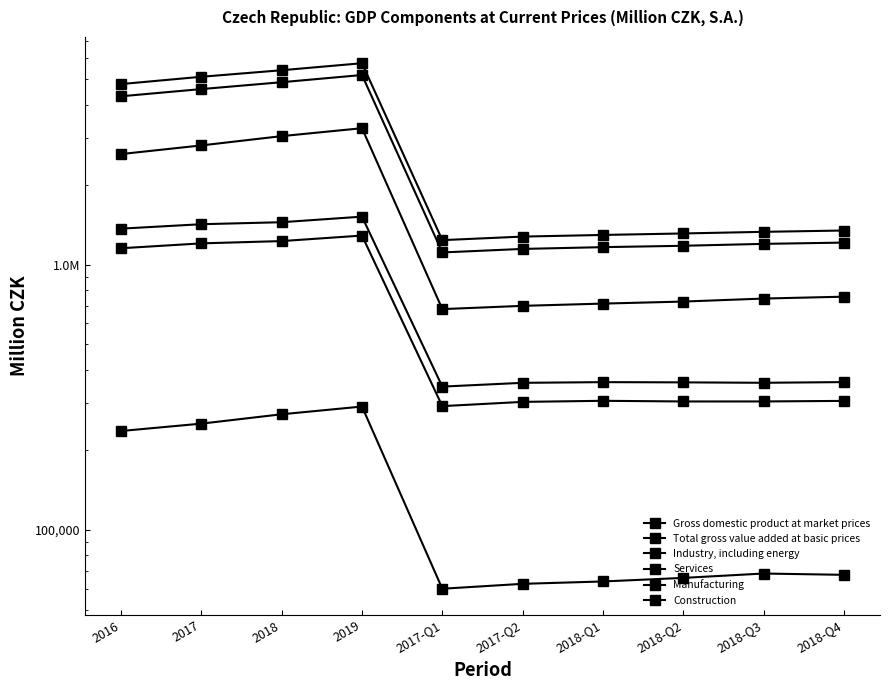

True or false: Gross domestic product at market prices and Services intersect in this chart.

False